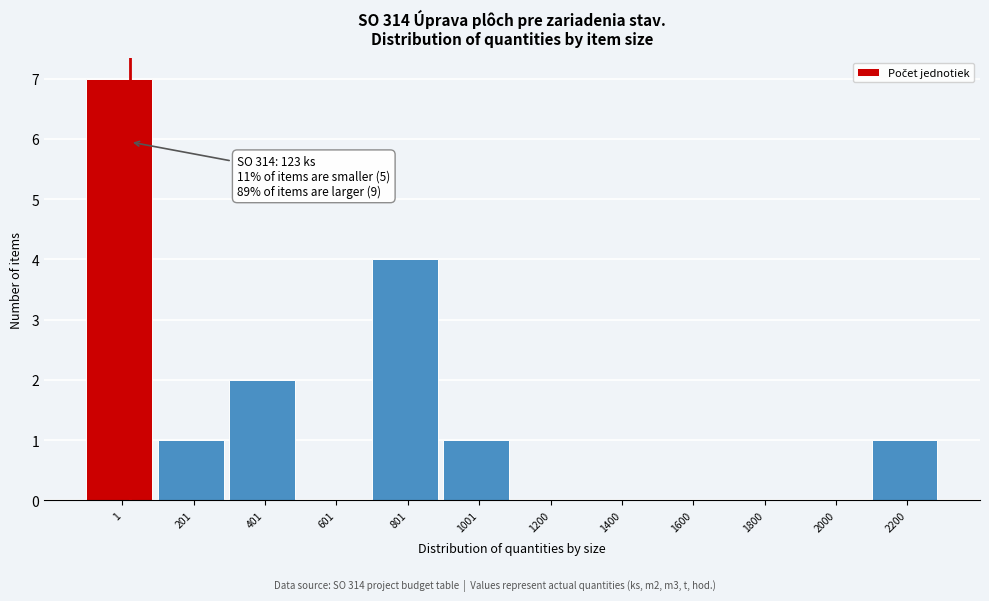

Reading right to left, what are all the values shown in this chart?

2200=1	2000=0	1800=0	1600=0	1400=0	1200=0	1001=1	801=4	601=0	401=2	201=1	1=7